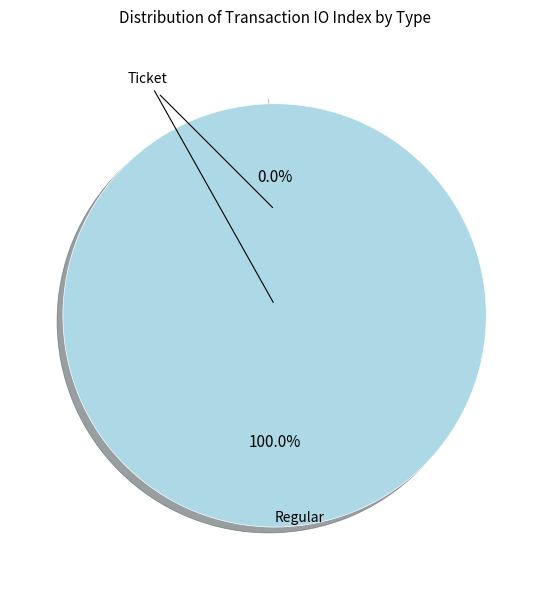

The Regular (tx_type) slice represents 100% of the pie. True or false?

True